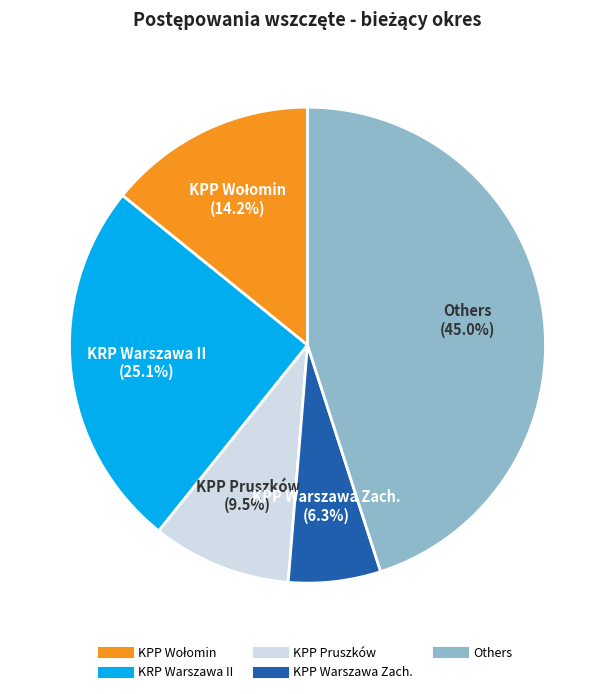

Does any single category account for the majority?

No